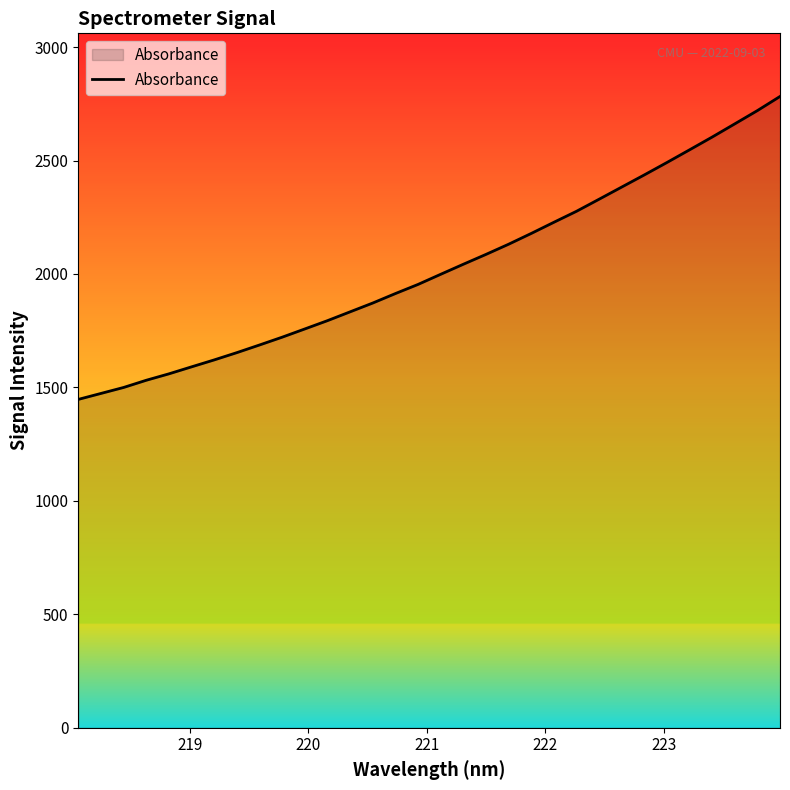

What is the minimum value shown in the chart?

1447.3